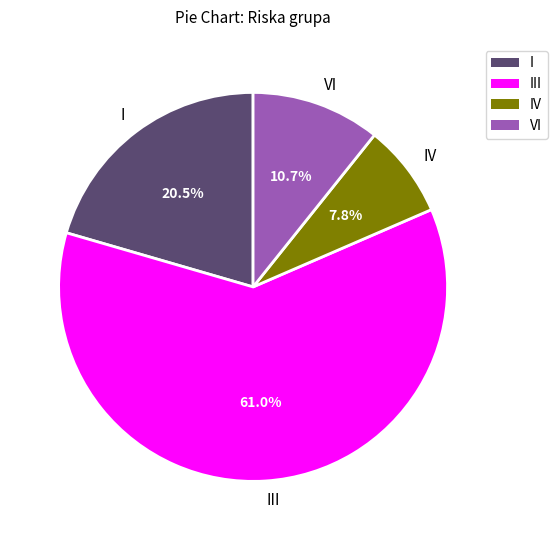

To the nearest percent, what is the difference between the largest and smallest slice percentages?

53%